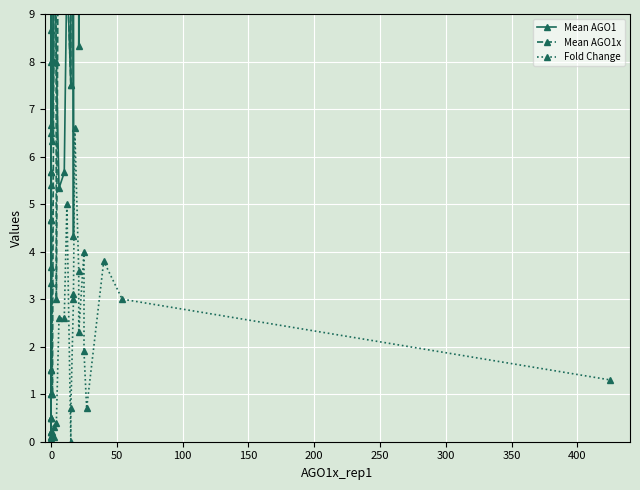

How many lines are shown in the chart?

3